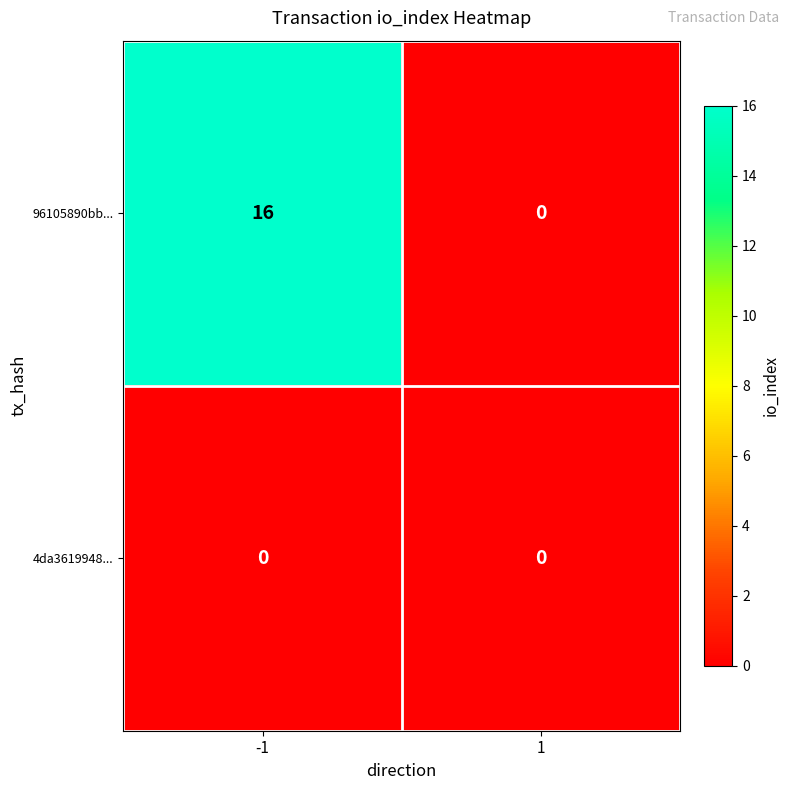

What is the spread (max minus min) of values at -1?

16